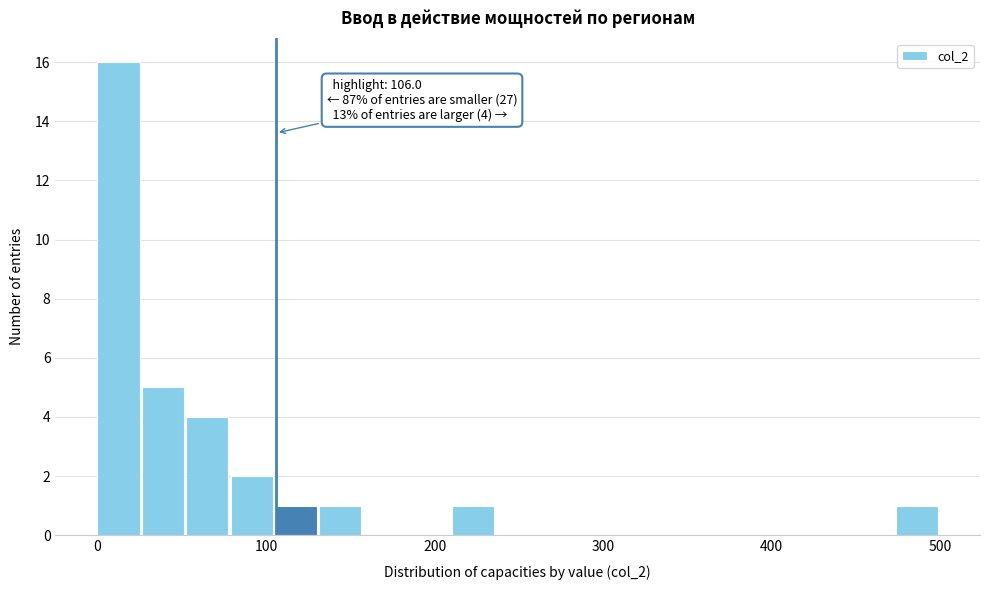

Read against the x-axis, roughly where is the centre of the tallest bar?

10